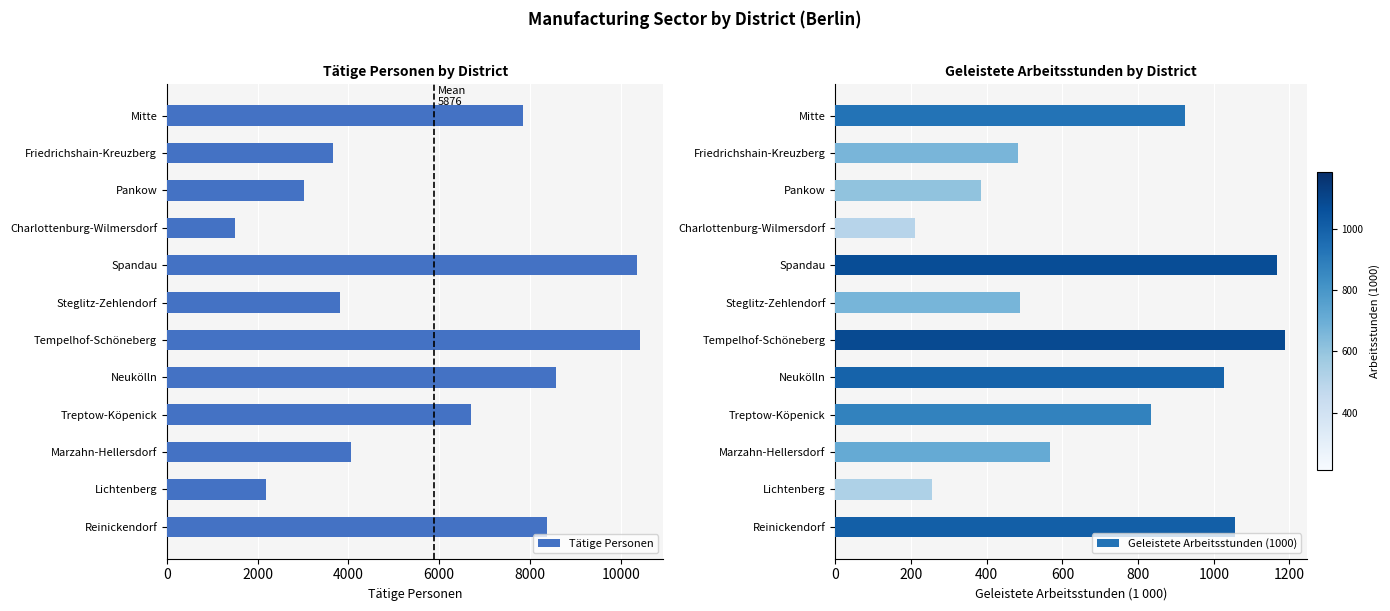

What is the sum of the Geleistete Arbeitsstunden (1000) values at Lichtenberg and Marzahn-Hellersdorf?

821